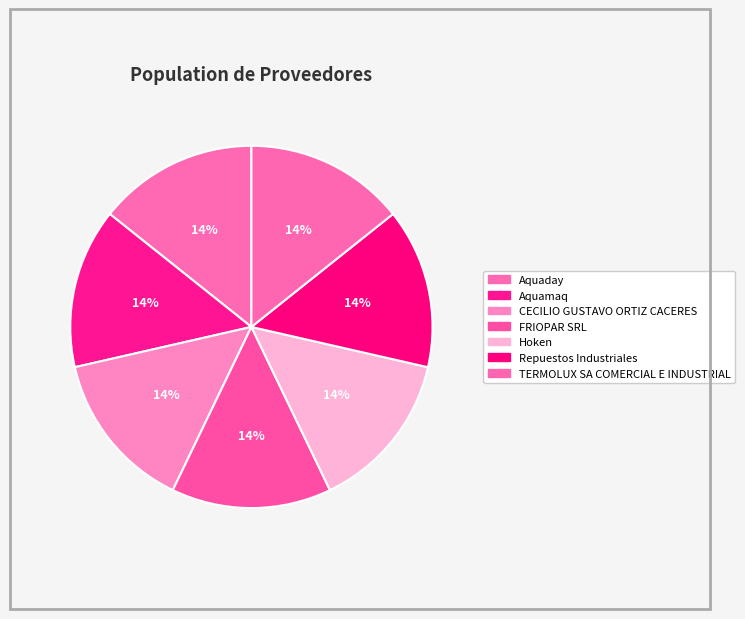

How much of the chart is everything except Repuestos Industriales?

85.7%